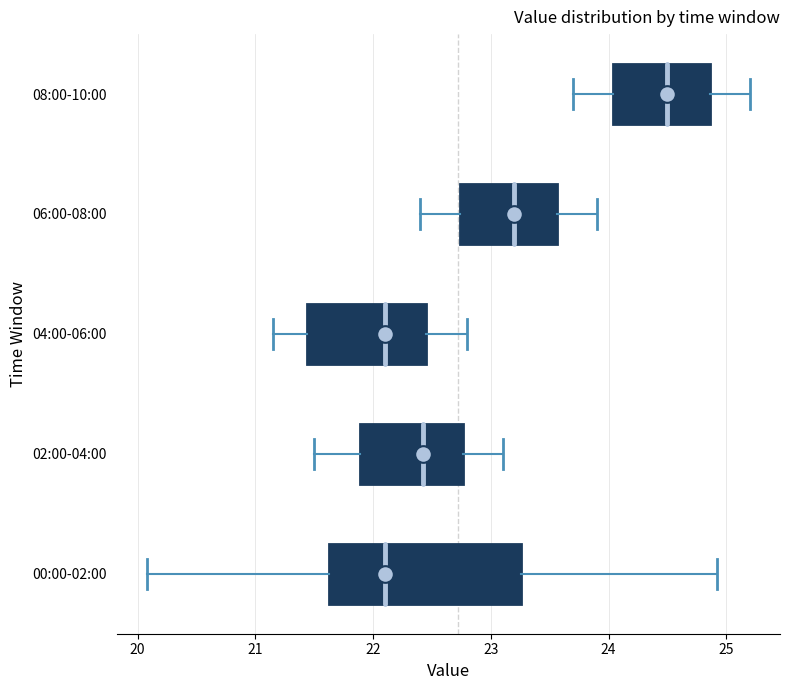

Reading bottom to top, read every box against the x-axis: the position of its median line, the range the box covers, and the ends of its whiskers. The values are not printed on the chart, so give them approximately, as read against the axis.

00:00-02:00: median 22.1, box 21.6 to 23.3, whiskers 20.1 to 24.9
02:00-04:00: median 22.4, box 21.9 to 22.8, whiskers 21.5 to 23.1
04:00-06:00: median 22.1, box 21.4 to 22.5, whiskers 21.2 to 22.8
06:00-08:00: median 23.2, box 22.7 to 23.6, whiskers 22.4 to 23.9
08:00-10:00: median 24.5, box 24.0 to 24.9, whiskers 23.7 to 25.2